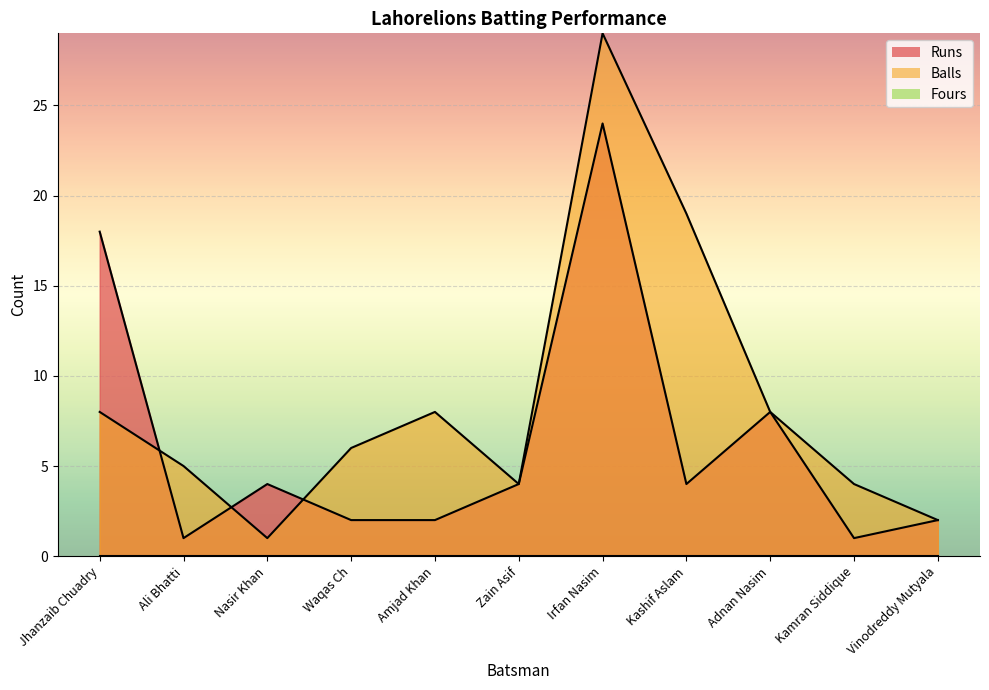

Between Waqas Ch and Kamran Siddique, which series saw the biggest shift?

Balls